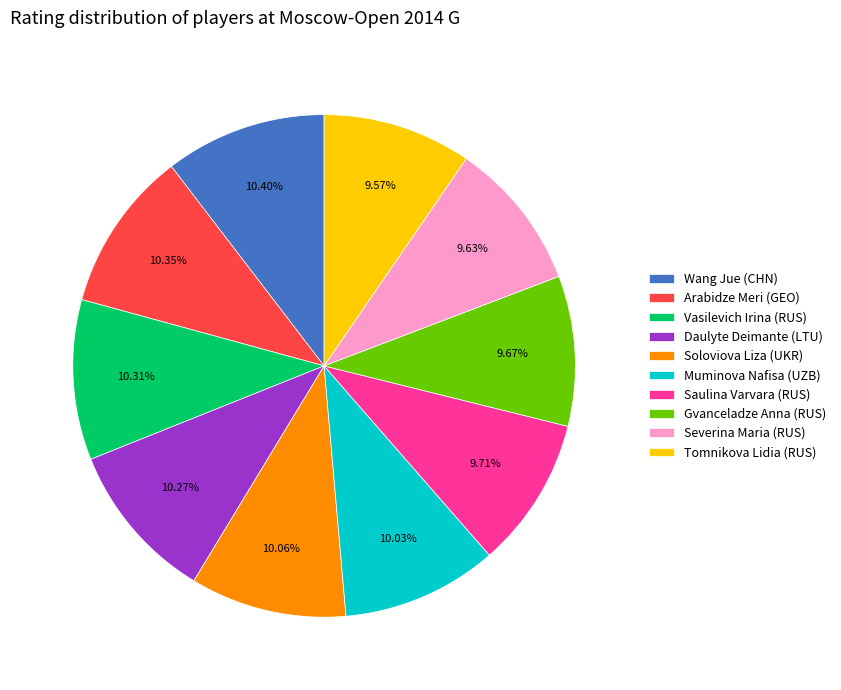

Is the sum of Daulyte Deimante (LTU) and Soloviova Liza (UKR) greater than half?

No